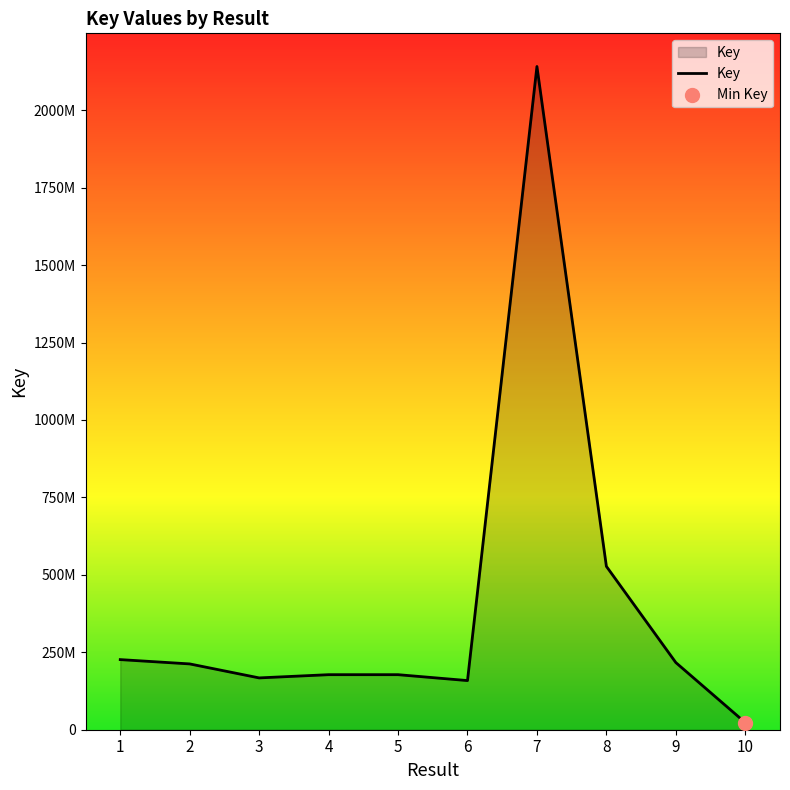

Which has a higher value, 9 or 10?

9